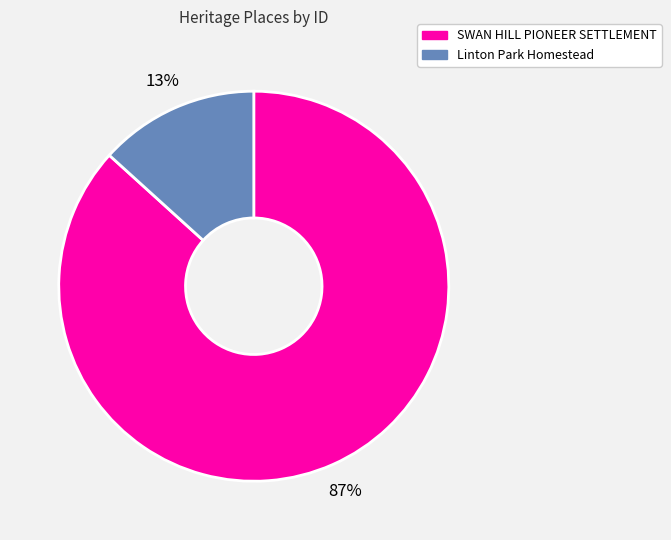

To the nearest percent, what percentage of the pie is SWAN HILL PIONEER SETTLEMENT?

87%